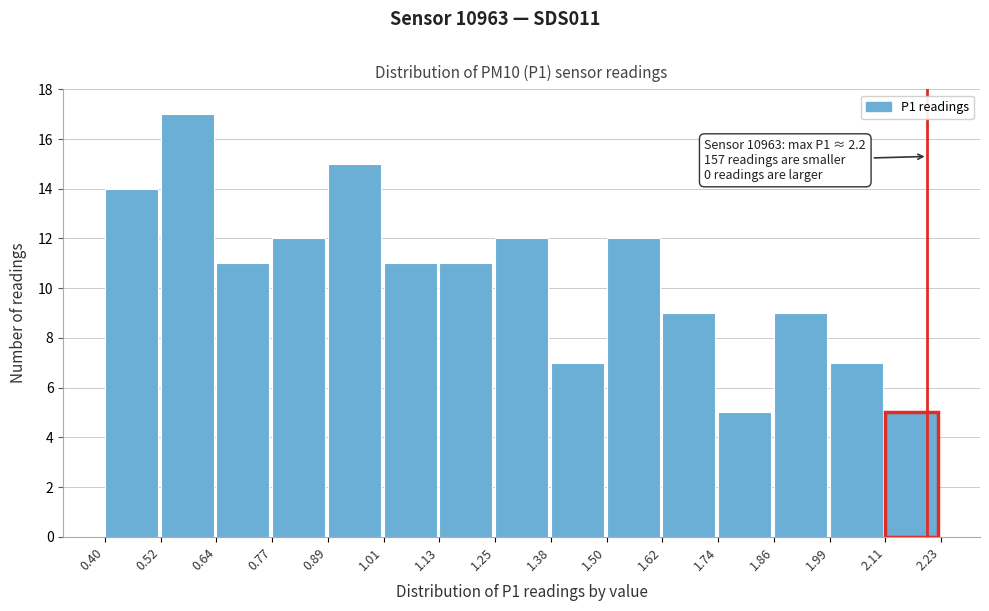

Over which range of the x-axis is the bar tallest?

0.52 to 0.64